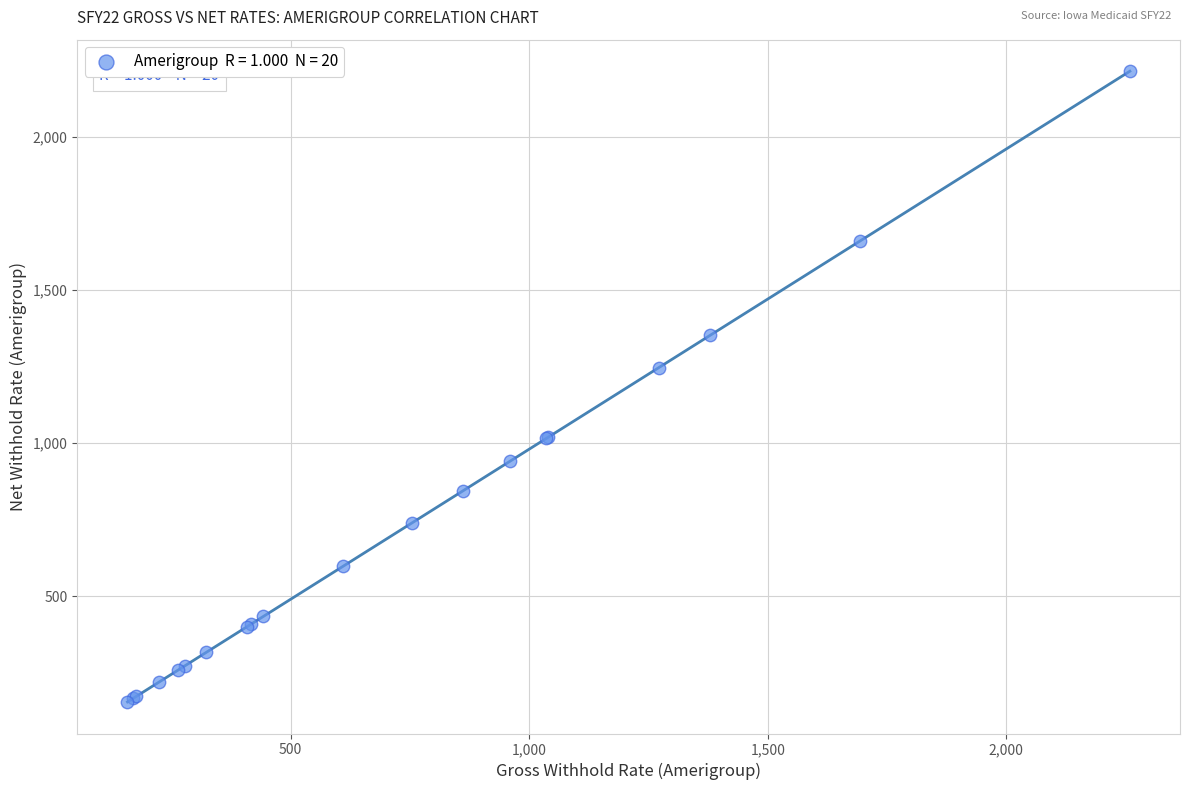

What Y value in the scatter plot is closest to 1184?

1246.7